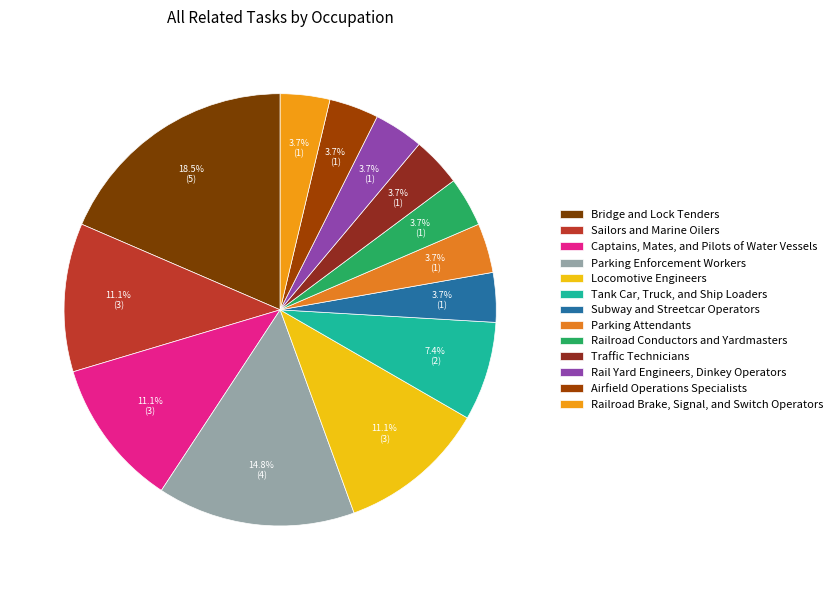

How many slices are in this pie chart?

13